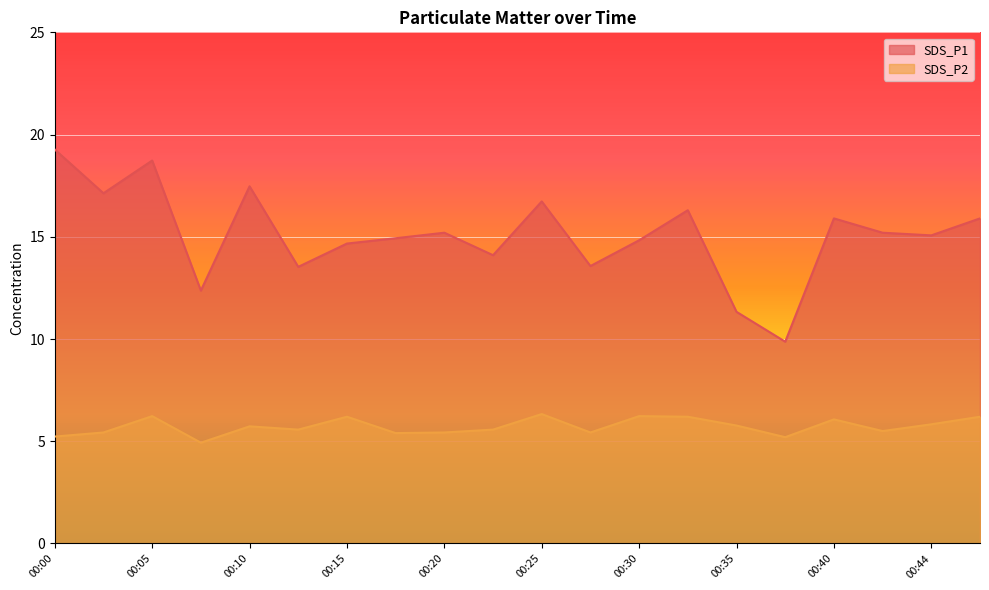

At which category is the sum across all series the highest?

00:05